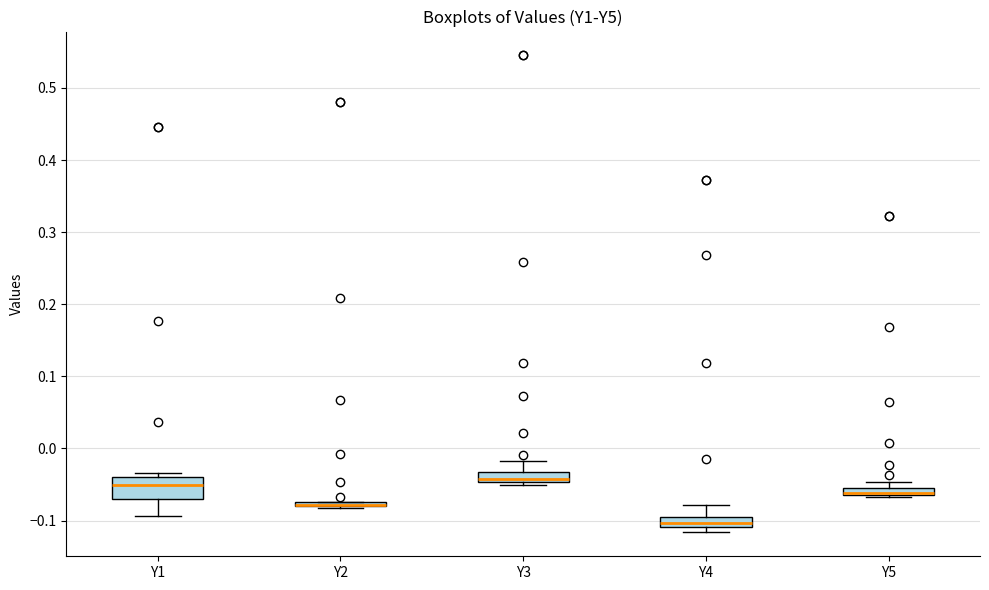

Where is the lower edge of the box for Y2 on the y-axis? The values are not printed on the chart, so give them approximately, as read against the axis.

-0.08